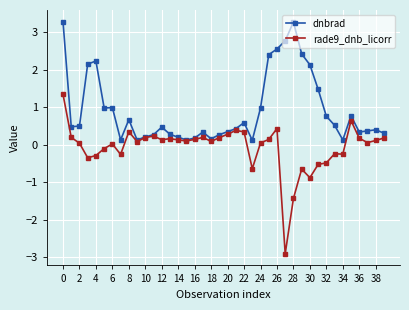

Which series has the largest total across all categories?

dnbrad